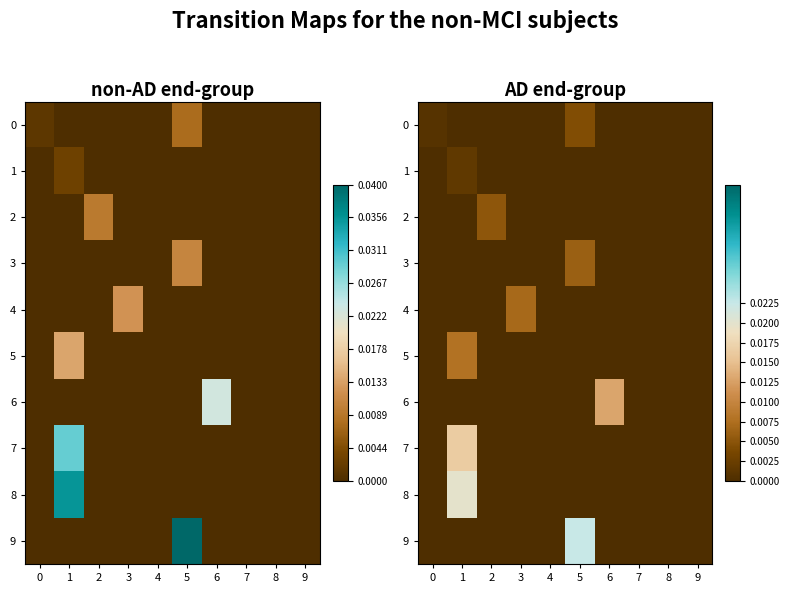

Is it true that 1 equals 0.6 at 4?

False